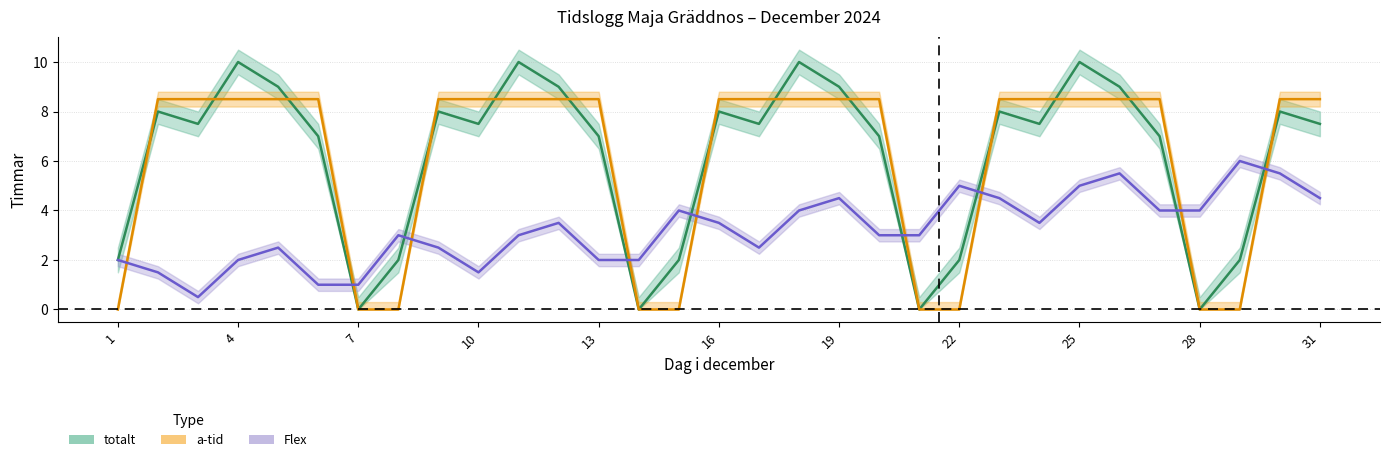

True or false: a-tid has a value of 8.5 at 27.

True